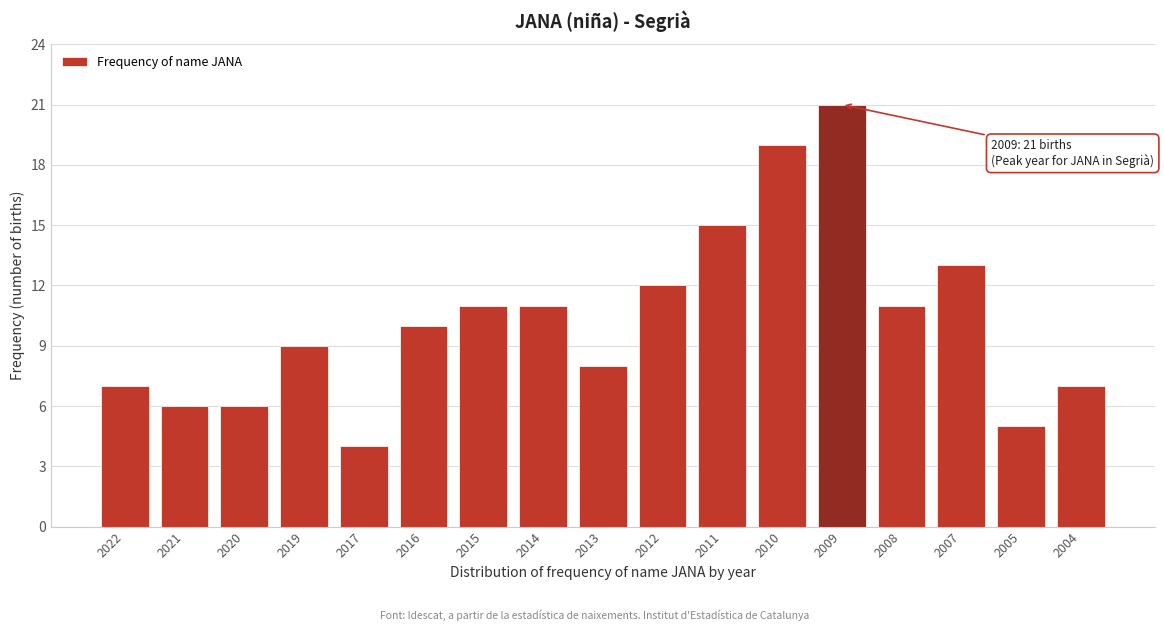

Reading left to right, list all the values displayed in this chart.

7	6	6	9	4	10	11	11	8	12	15	19	21	11	13	5	7